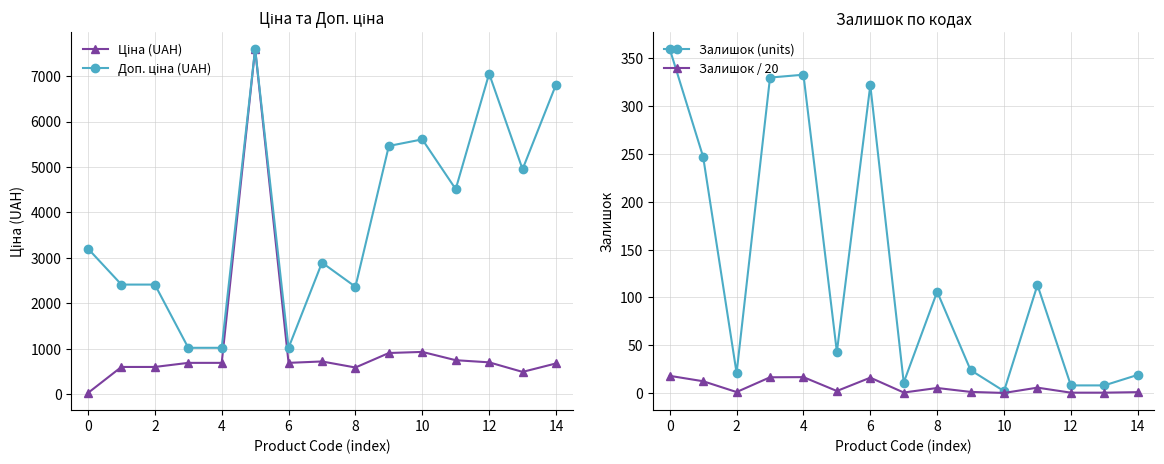

Is the value of Залишок (units) at 2 greater than the value of Залишок / 20 at 10?

Yes